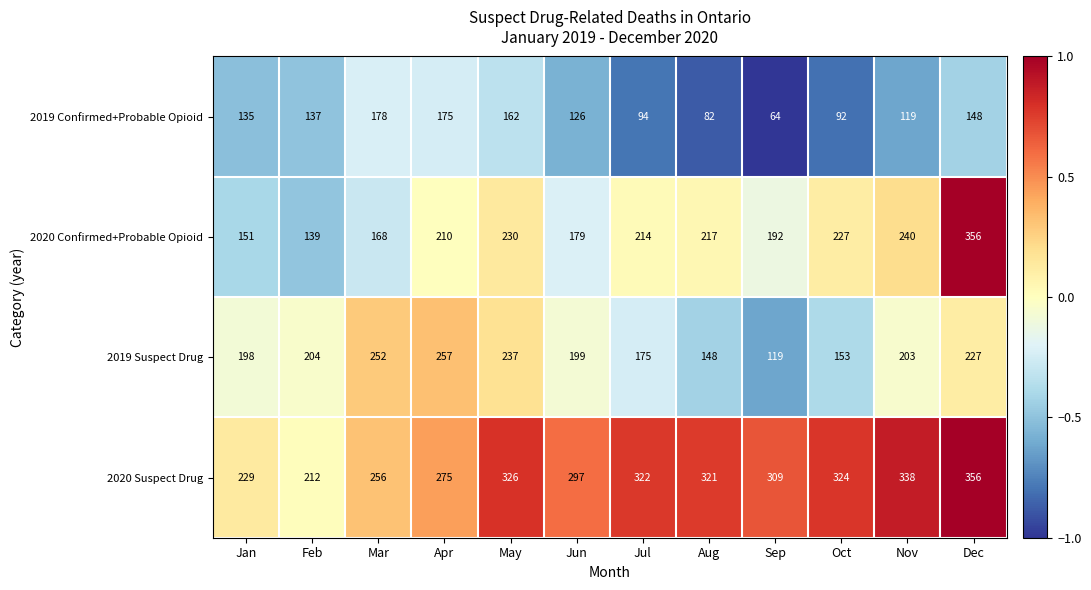

Which category has the lowest value across all series?

Sep